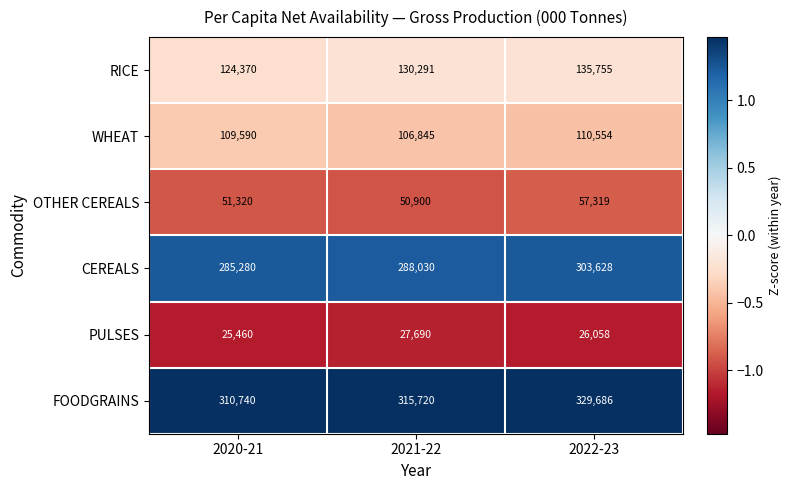

Reading left to right, what are all the values shown in this chart?

RICE: 2020-21=124370	2021-22=130291	2022-23=135755
WHEAT: 2020-21=109590	2021-22=106845	2022-23=110554
OTHER CEREALS: 2020-21=51320	2021-22=50900	2022-23=57319
CEREALS: 2020-21=285280	2021-22=288030	2022-23=303628
PULSES: 2020-21=25460	2021-22=27690	2022-23=26058
FOODGRAINS: 2020-21=310740	2021-22=315720	2022-23=329686